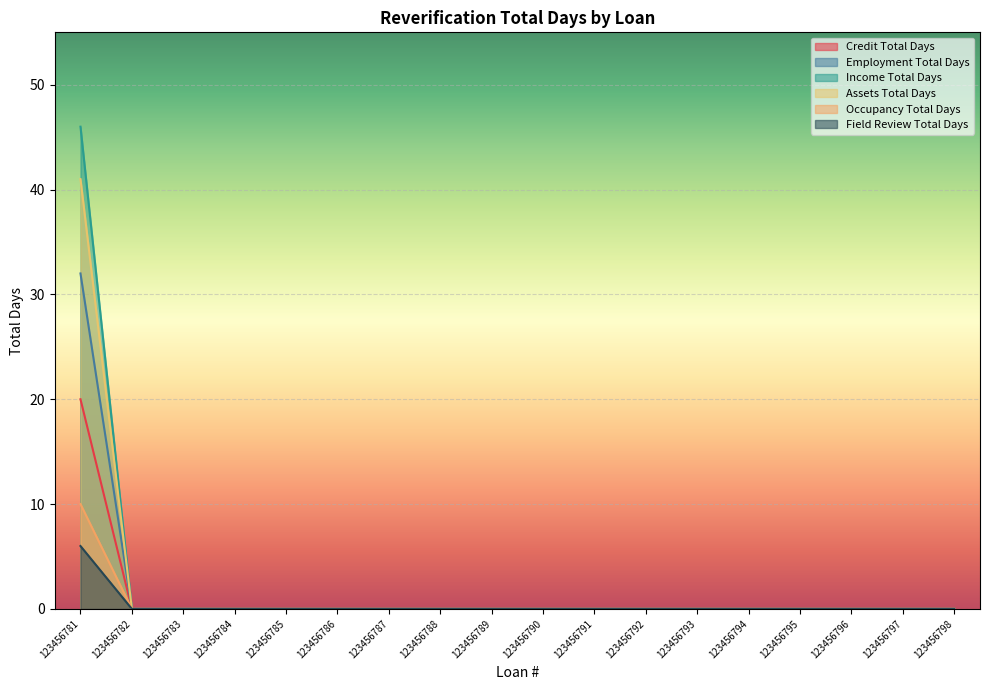

True or false: Assets Total Days and Employment Total Days cross at least once.

False